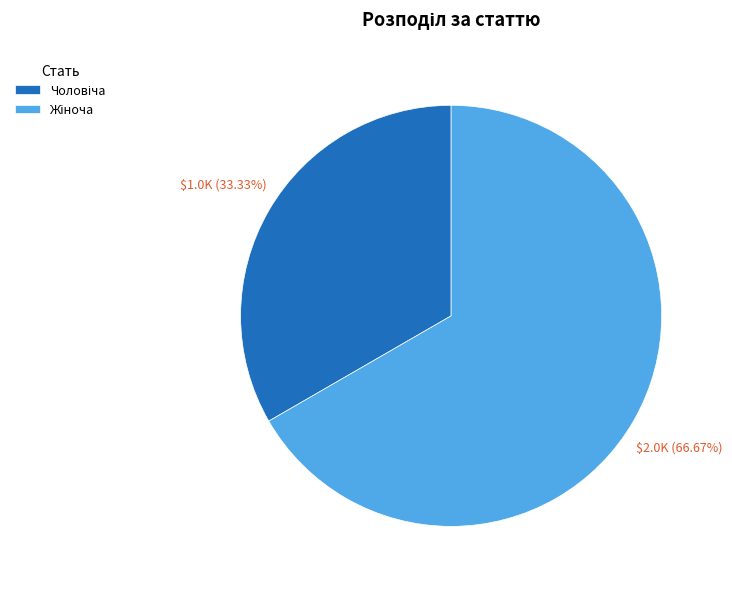

Is there any slice that represents more than half of the pie?

Yes